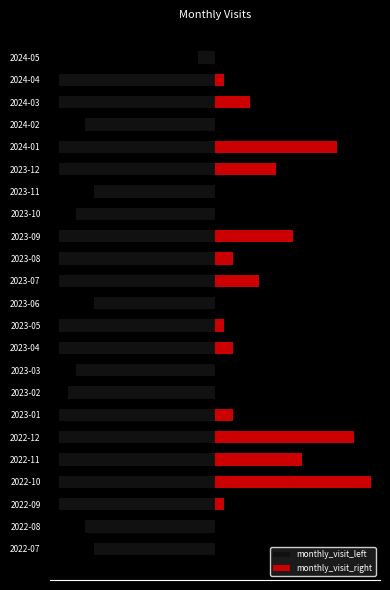

What is the smallest value displayed?

-18